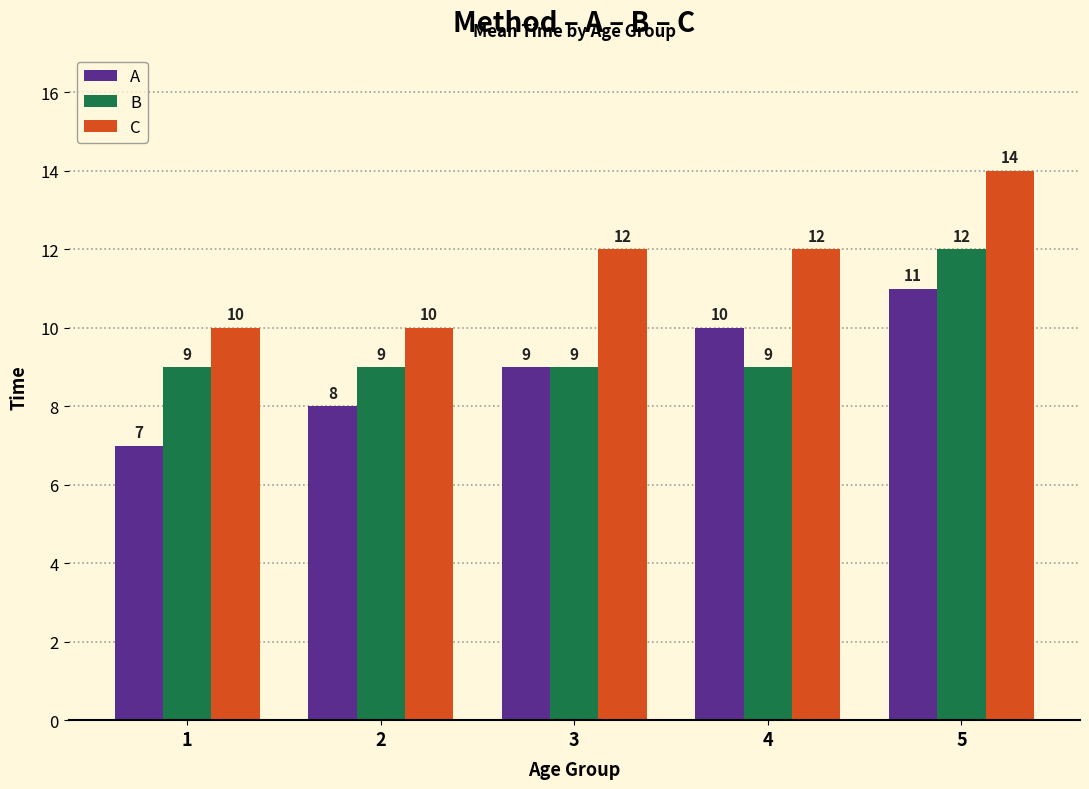

At which category does the chart reach its peak across all series?

5